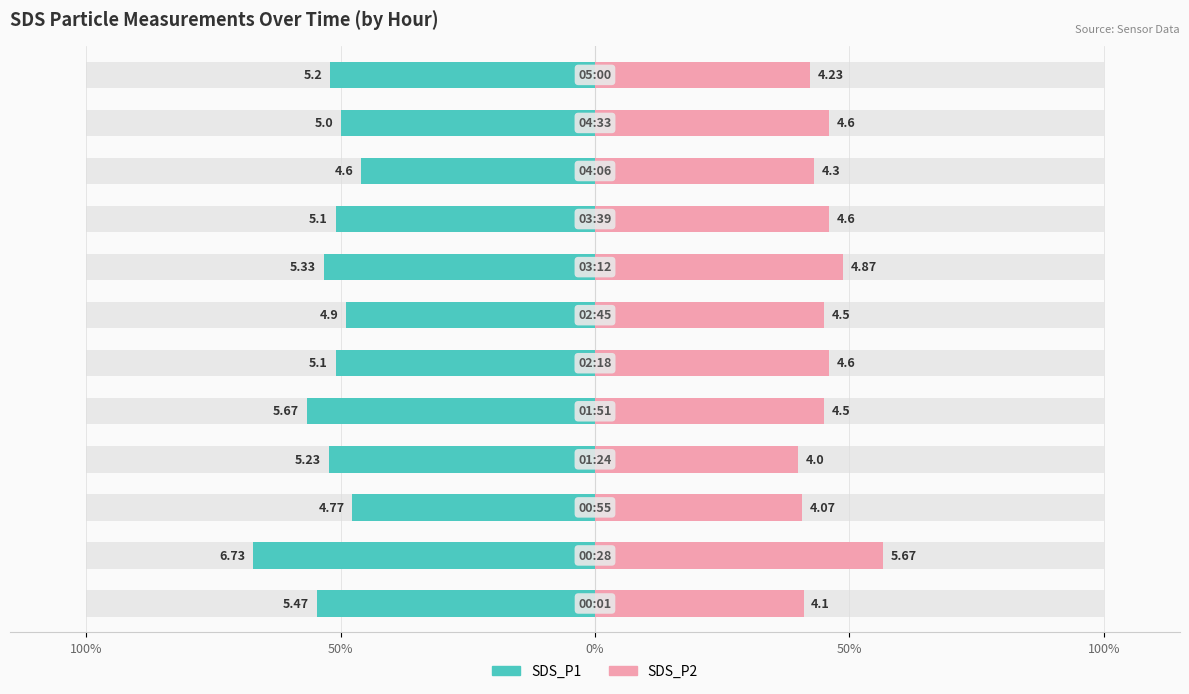

What is the average value of the SDS_P1 series?

-52.6